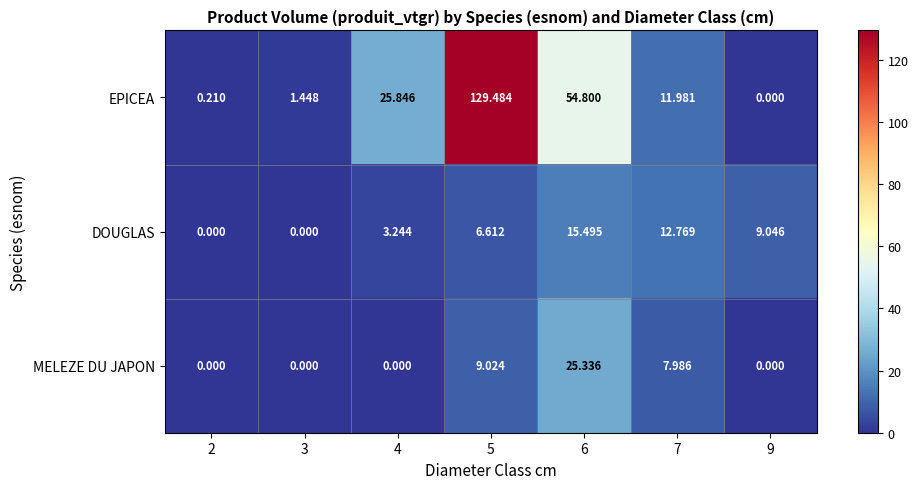

At which category is the sum across all series the highest?

5